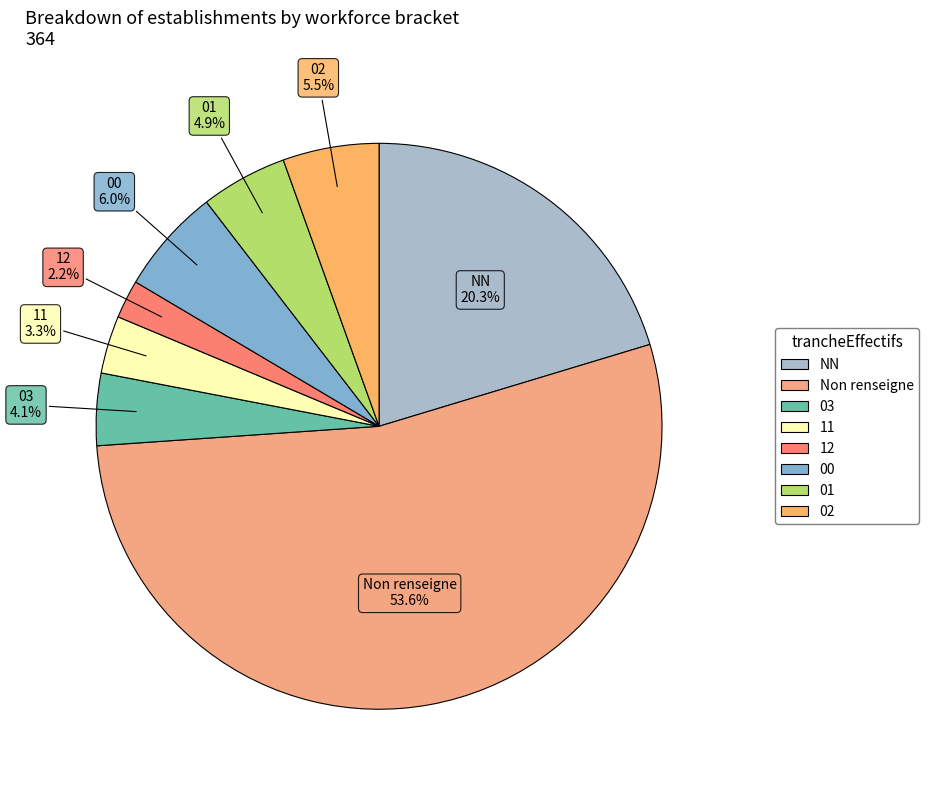

How many segments does this pie chart have?

8